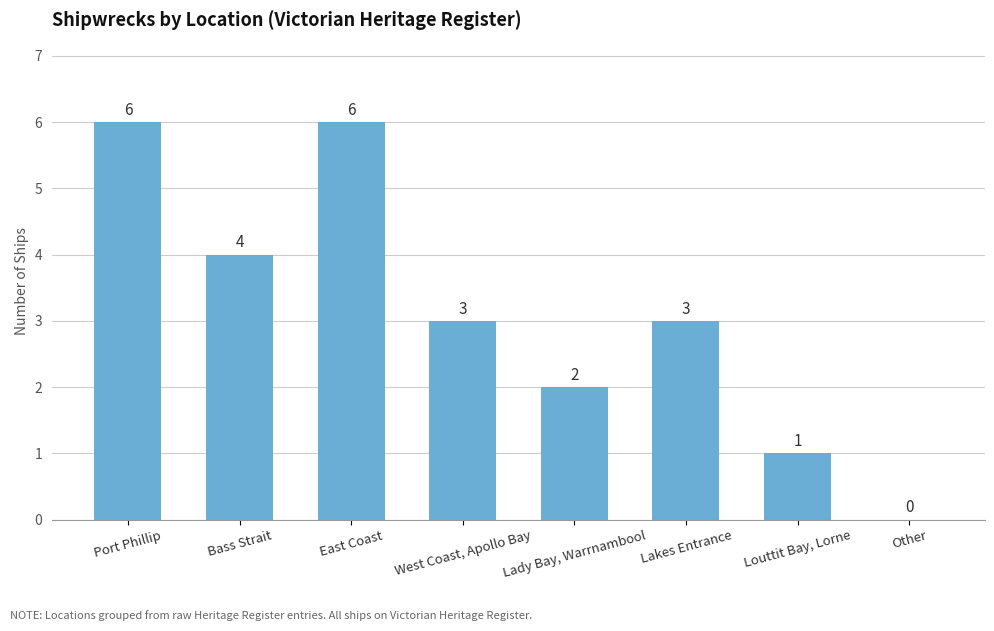

What value does the data have at West Coast, Apollo Bay?

3